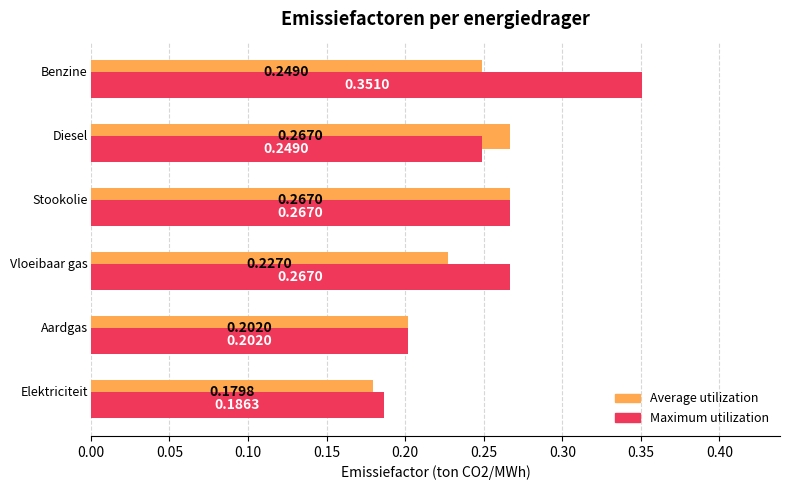

Count the Maximum utilization values in the range 0 to 1.

6